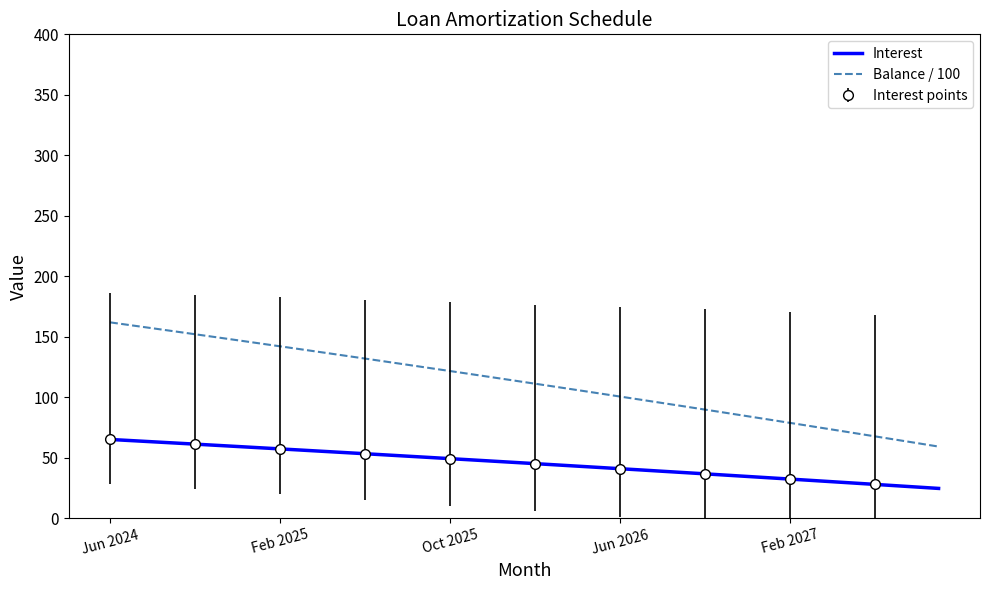

True or false: Balance / 100 and Interest cross at least once.

False